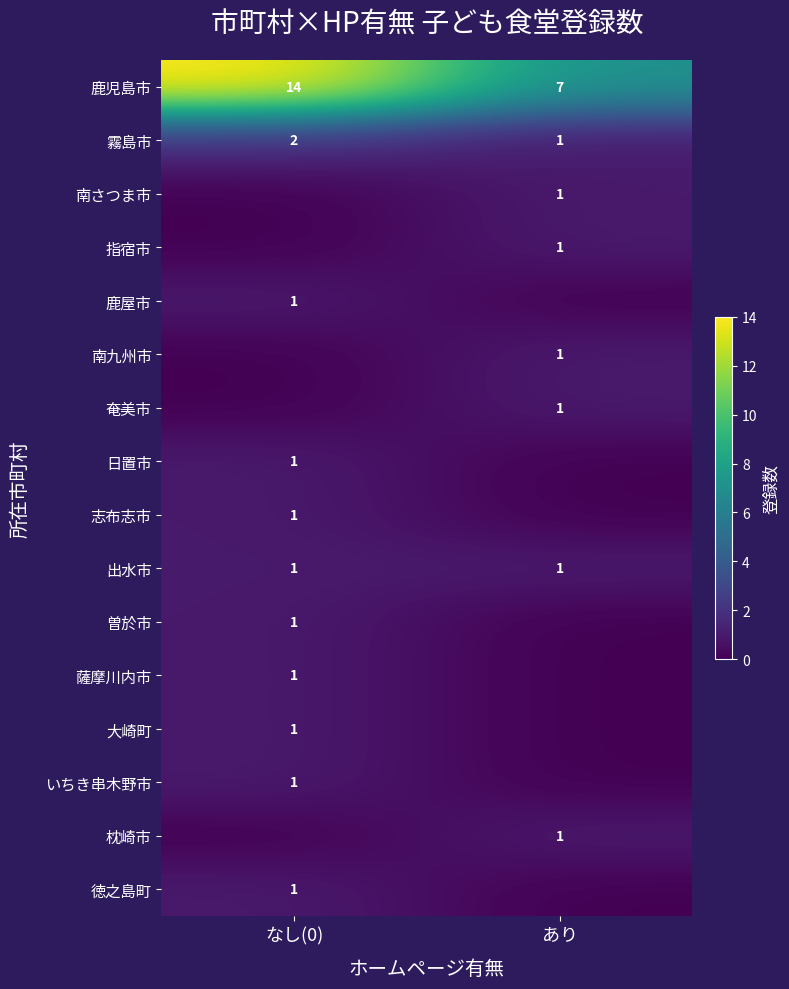

What is the sum of the 霧島市 values at あり and なし(0)?

3